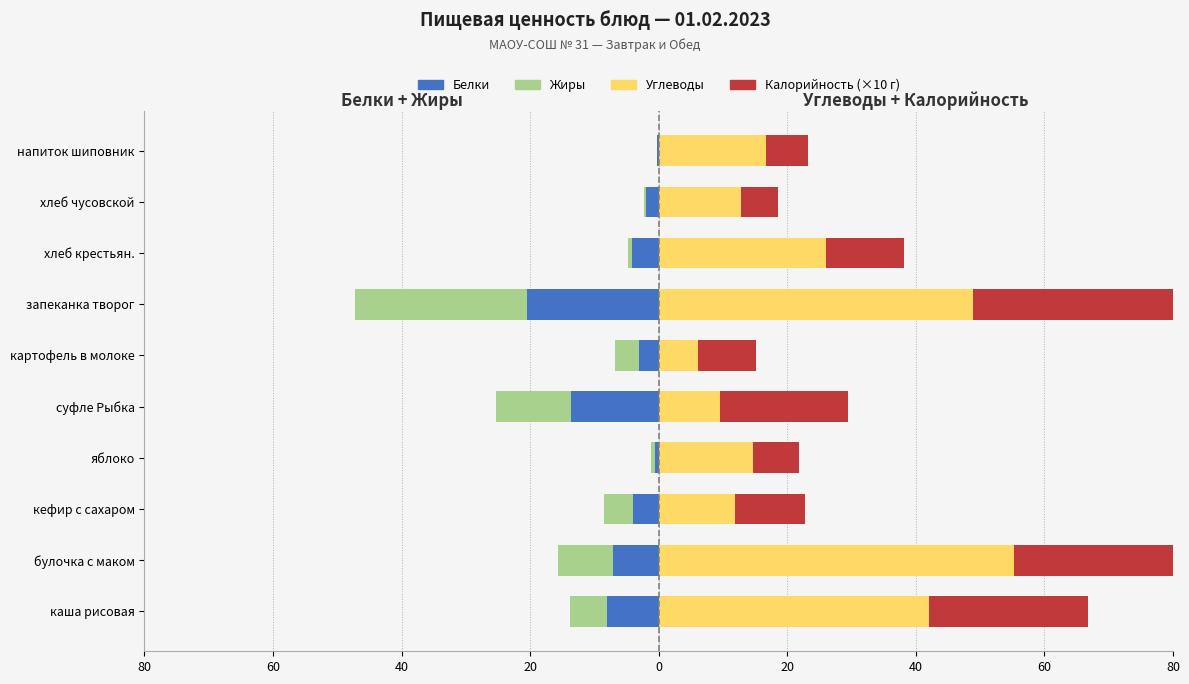

The Жиры series shows -1.6 at каша рисовая. True or false?

False